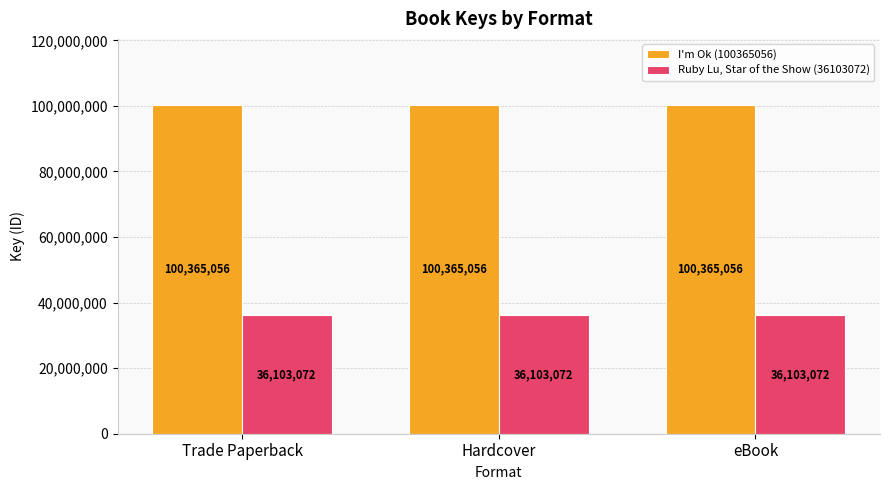

Reading left to right, list all the values displayed in this chart.

I'm Ok (100365056): 100365056	100365056	100365056
Ruby Lu, Star of the Show (36103072): 36103072	36103072	36103072